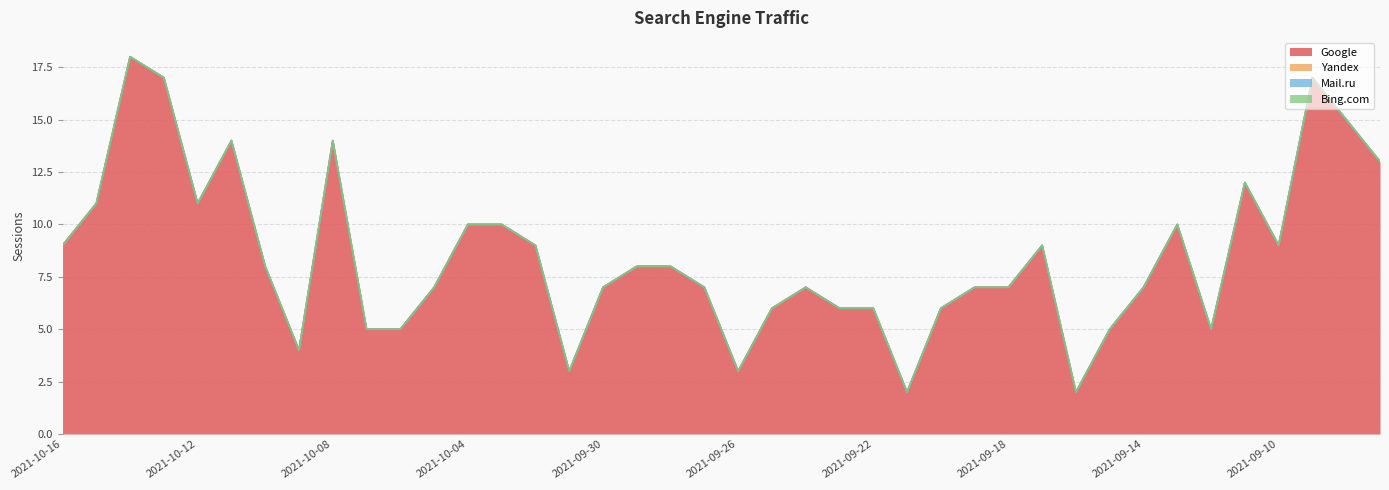

The Mail.ru series shows 0 at 2021-09-16. True or false?

True